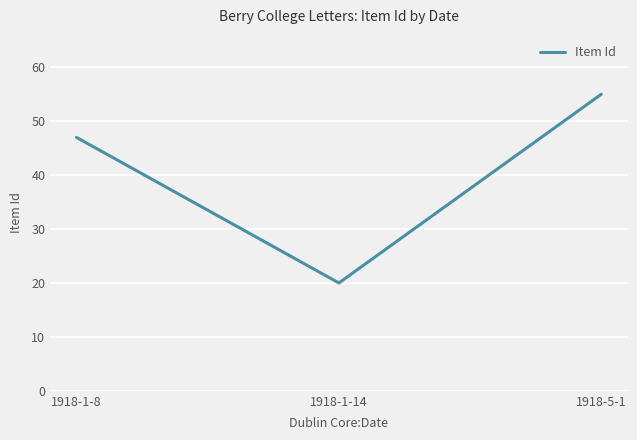

Does the chart display data point markers on the line(s)?

No